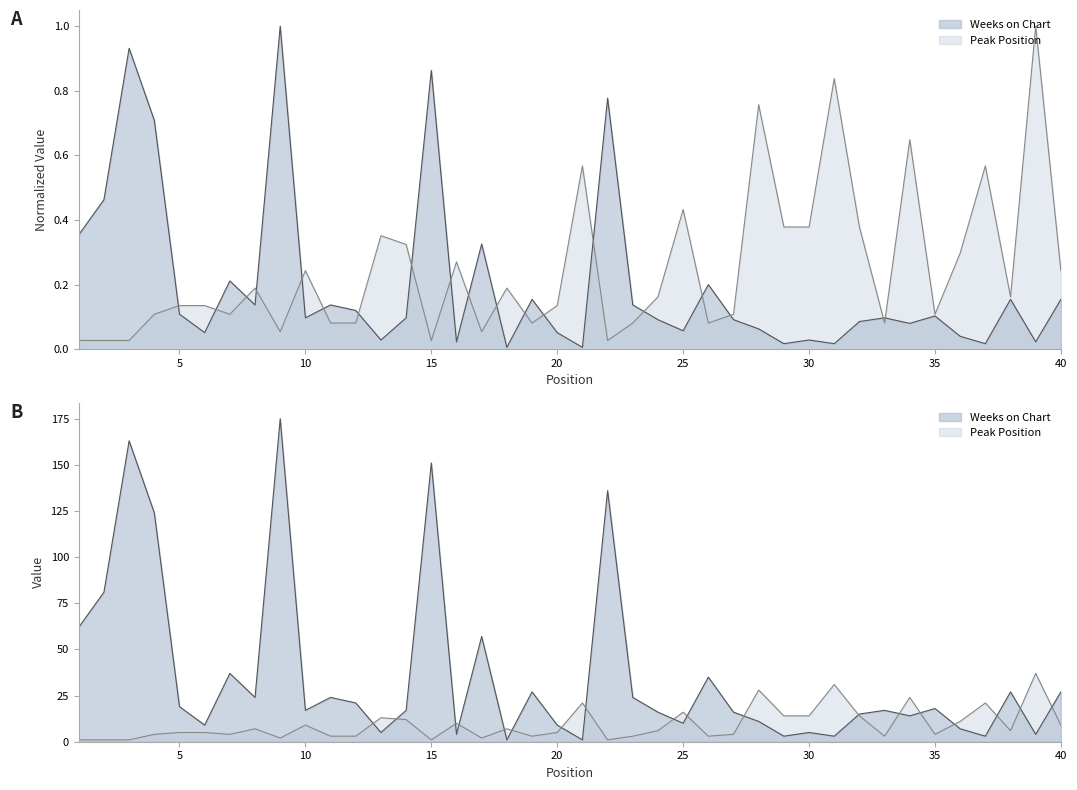

At how many categories does at least one series exceed 0?

40